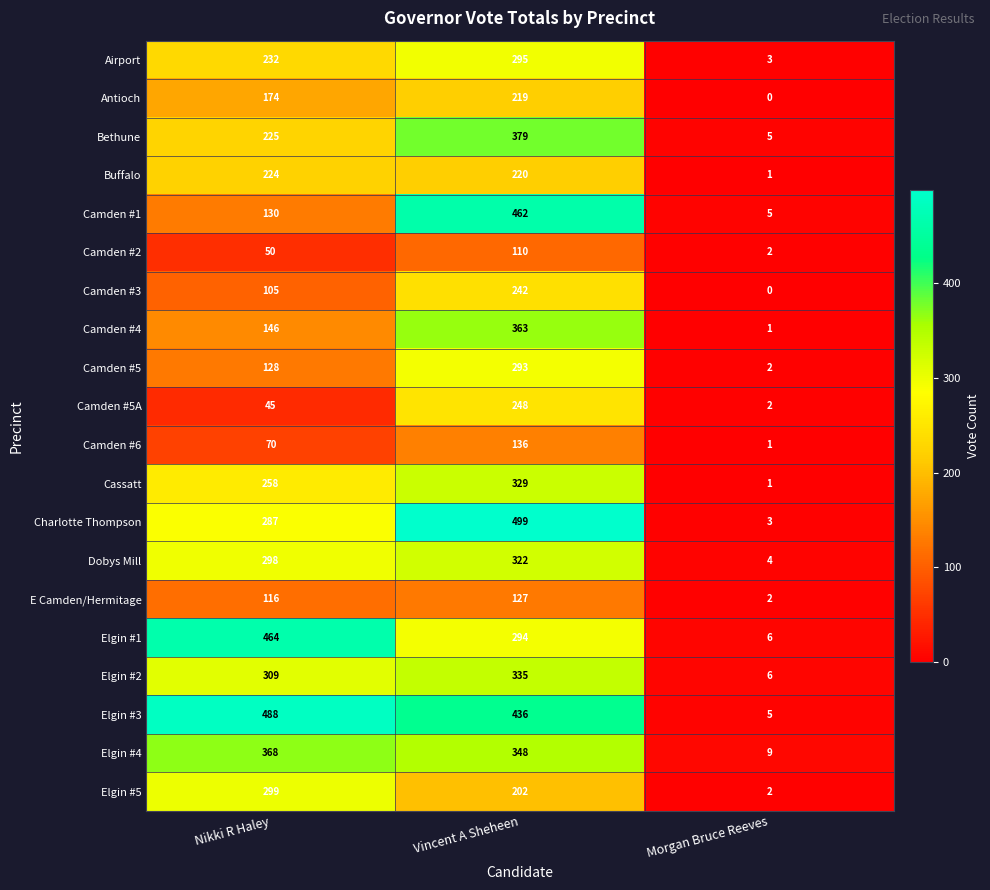

What value does the Elgin #1 series have at Vincent A Sheheen?

294